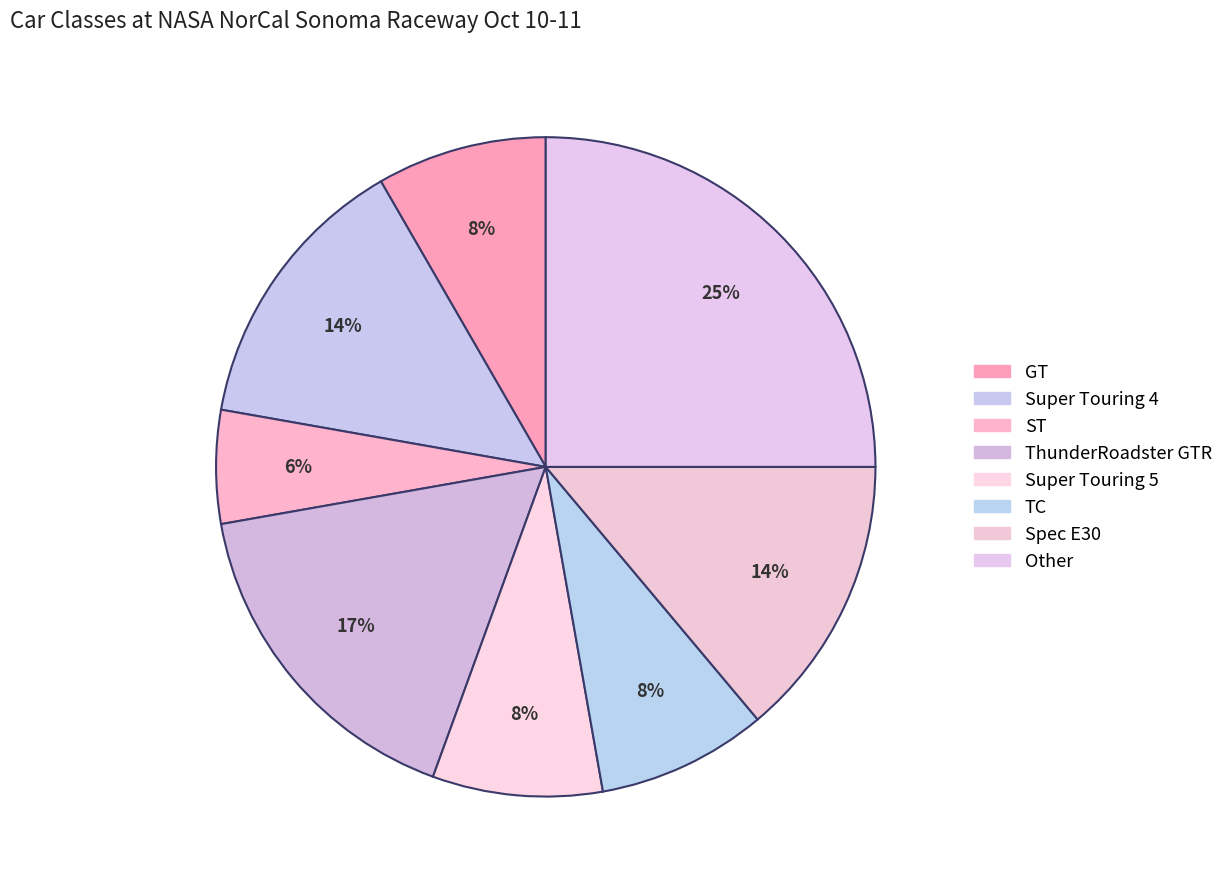

Which slice is the smallest?

ST